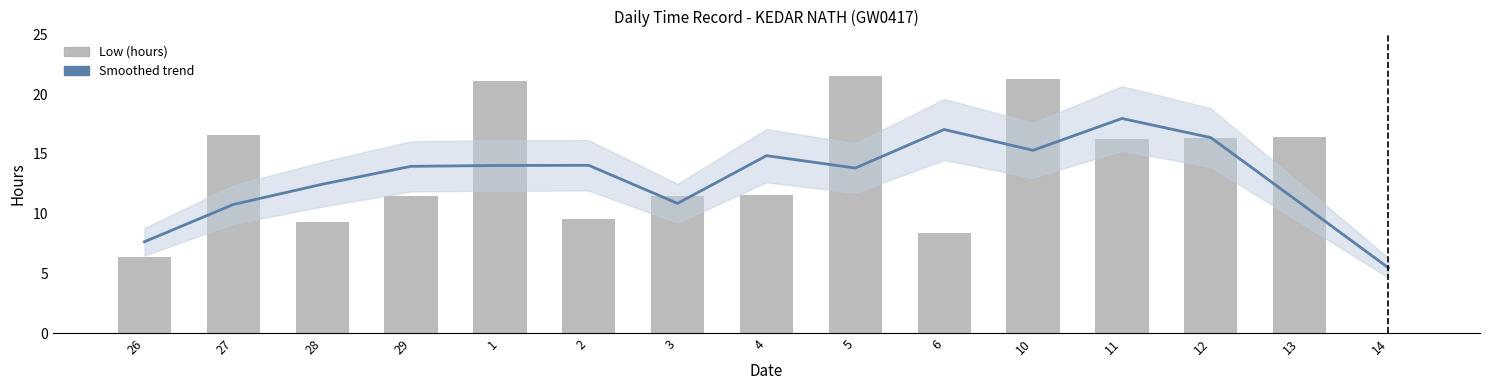

Between 26 and 1, which series saw the biggest shift?

Low